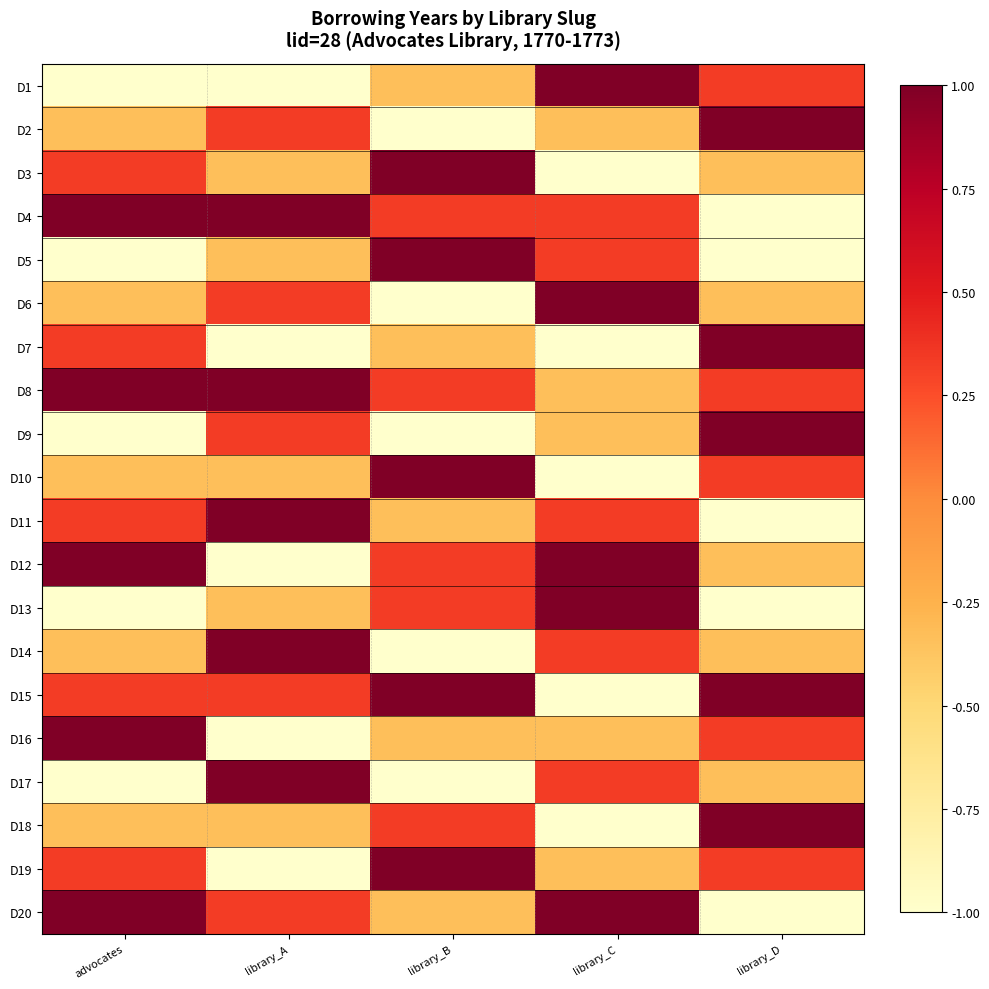

Reading left to right, extract all data points from this chart.

D1: advocates=-1.0	library_A=-1.0	library_B=-0.3	library_C=1.0	library_D=0.3
D2: advocates=-0.3	library_A=0.3	library_B=-1.0	library_C=-0.3	library_D=1.0
D3: advocates=0.3	library_A=-0.3	library_B=1.0	library_C=-1.0	library_D=-0.3
D4: advocates=1.0	library_A=1.0	library_B=0.3	library_C=0.3	library_D=-1.0
D5: advocates=-1.0	library_A=-0.3	library_B=1.0	library_C=0.3	library_D=-1.0
D6: advocates=-0.3	library_A=0.3	library_B=-1.0	library_C=1.0	library_D=-0.3
D7: advocates=0.3	library_A=-1.0	library_B=-0.3	library_C=-1.0	library_D=1.0
D8: advocates=1.0	library_A=1.0	library_B=0.3	library_C=-0.3	library_D=0.3
D9: advocates=-1.0	library_A=0.3	library_B=-1.0	library_C=-0.3	library_D=1.0
D10: advocates=-0.3	library_A=-0.3	library_B=1.0	library_C=-1.0	library_D=0.3
D11: advocates=0.3	library_A=1.0	library_B=-0.3	library_C=0.3	library_D=-1.0
D12: advocates=1.0	library_A=-1.0	library_B=0.3	library_C=1.0	library_D=-0.3
D13: advocates=-1.0	library_A=-0.3	library_B=0.3	library_C=1.0	library_D=-1.0
D14: advocates=-0.3	library_A=1.0	library_B=-1.0	library_C=0.3	library_D=-0.3
D15: advocates=0.3	library_A=0.3	library_B=1.0	library_C=-1.0	library_D=1.0
D16: advocates=1.0	library_A=-1.0	library_B=-0.3	library_C=-0.3	library_D=0.3
D17: advocates=-1.0	library_A=1.0	library_B=-1.0	library_C=0.3	library_D=-0.3
D18: advocates=-0.3	library_A=-0.3	library_B=0.3	library_C=-1.0	library_D=1.0
D19: advocates=0.3	library_A=-1.0	library_B=1.0	library_C=-0.3	library_D=0.3
D20: advocates=1.0	library_A=0.3	library_B=-0.3	library_C=1.0	library_D=-1.0